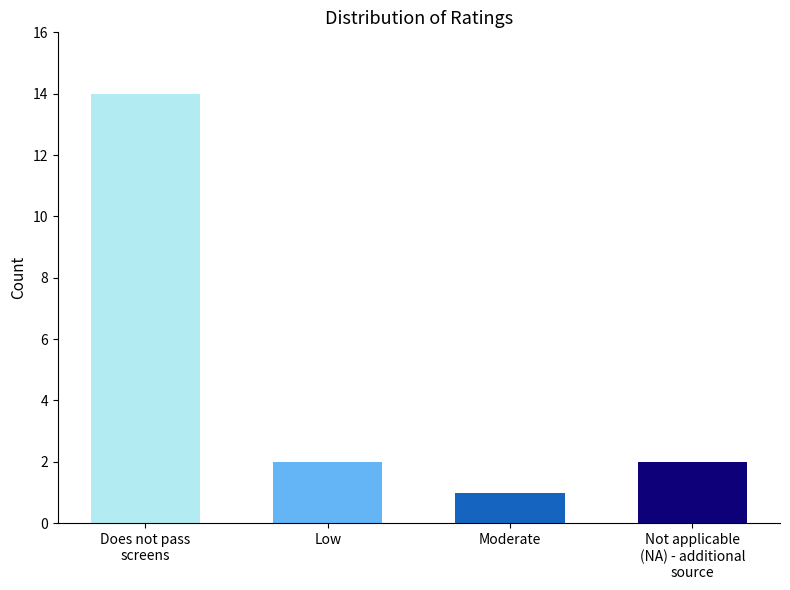

What is the label of the 2nd bar from the right?

Moderate